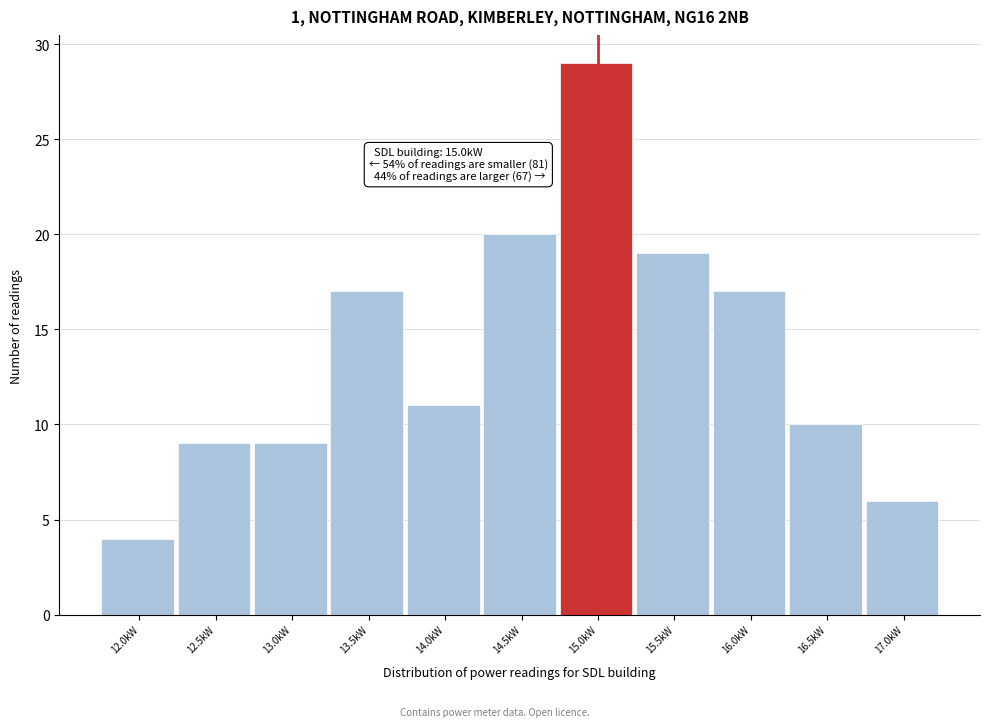

Which range on the x-axis has the tallest bar?

14.75 to 15.25